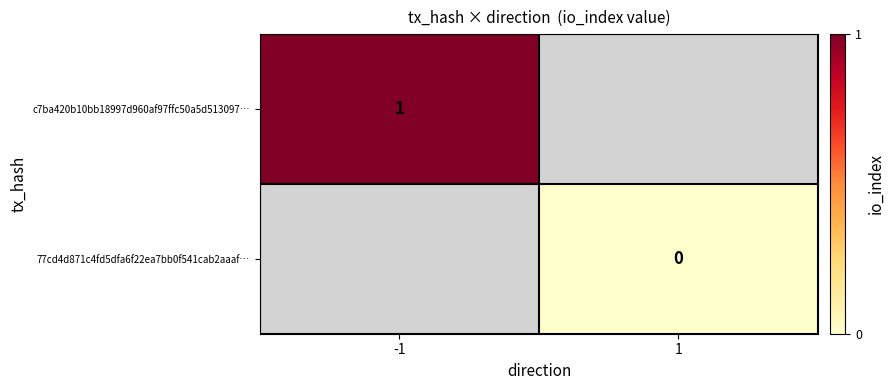

True or false: c7ba420b10bb18997d960af97ffc50a5d513097… has a value of 1 at -1.

True